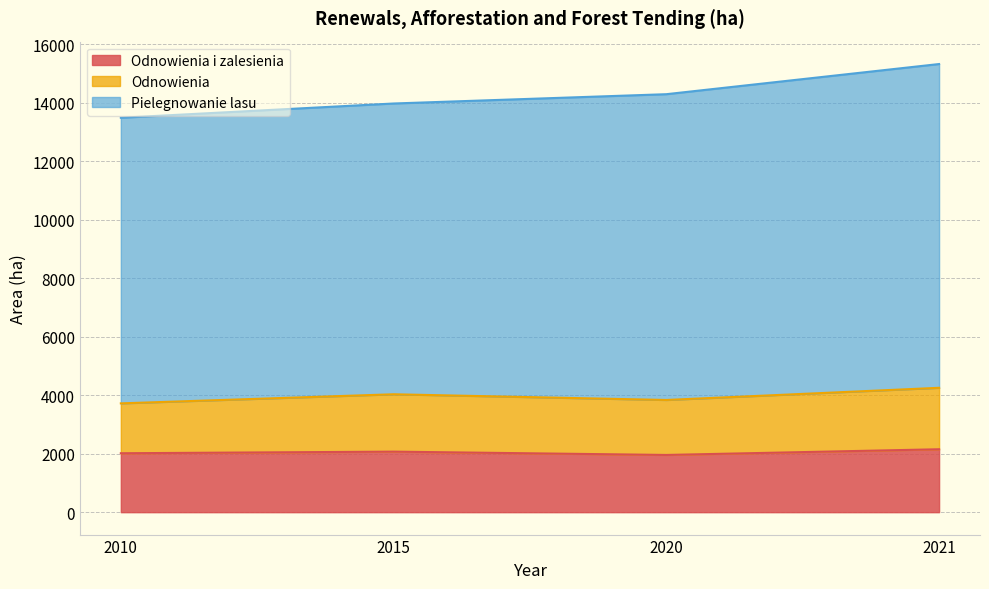

True or false: Pielegnowanie lasu and Odnowienia i zalesienia intersect in this chart.

False